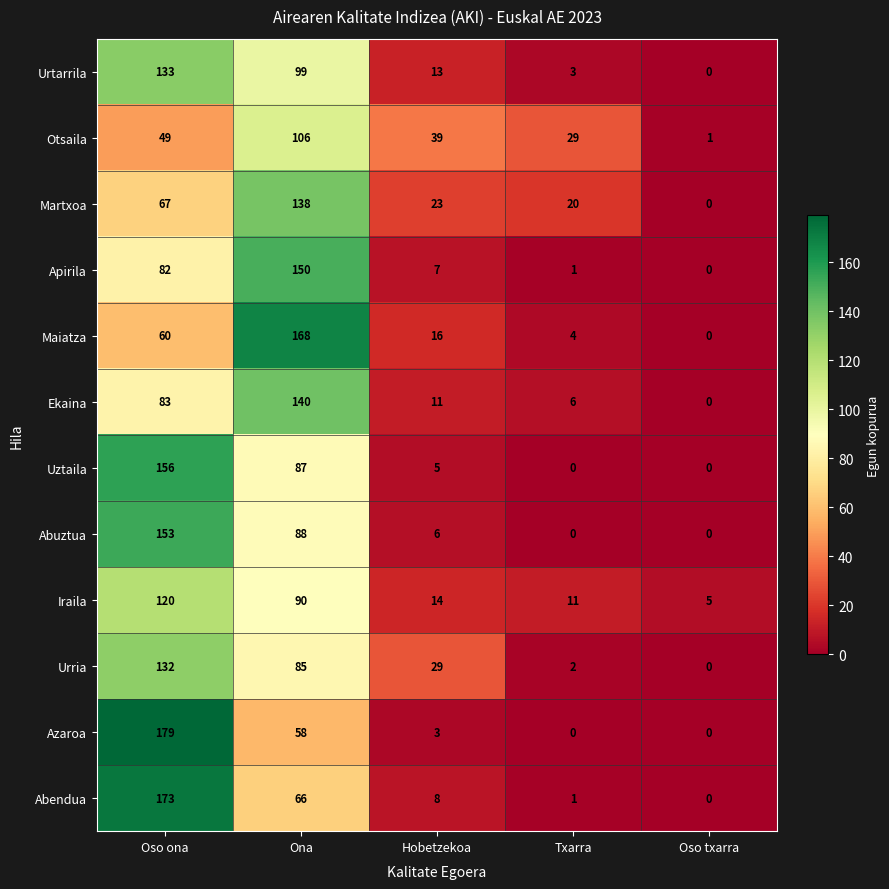

Which category has the lowest value in the Otsaila series?

Oso txarra